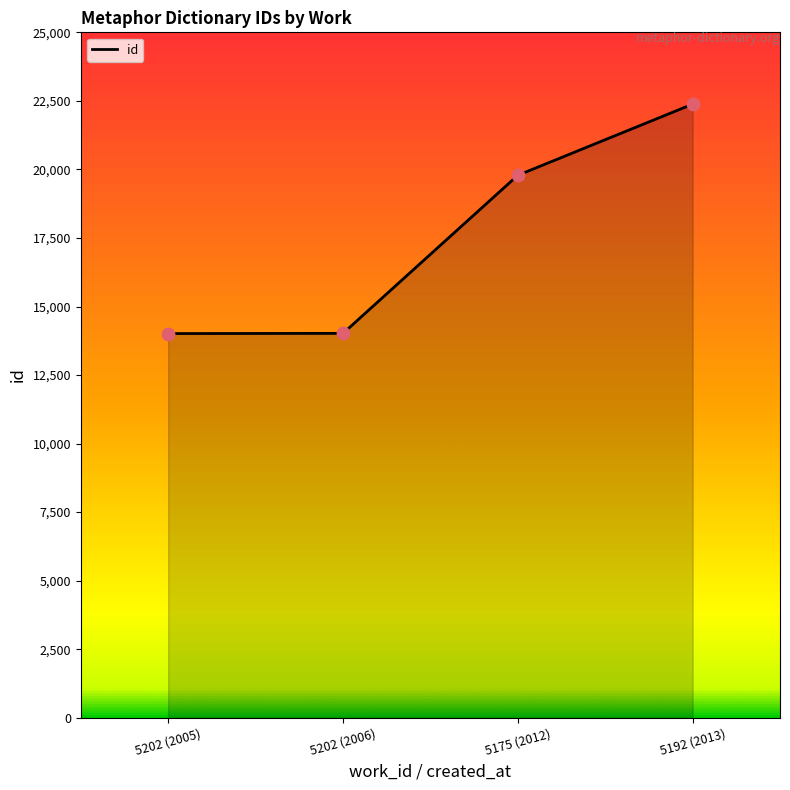

What is the ratio of the value at 5192 (2013) to the value at 5202 (2006)?

1.6